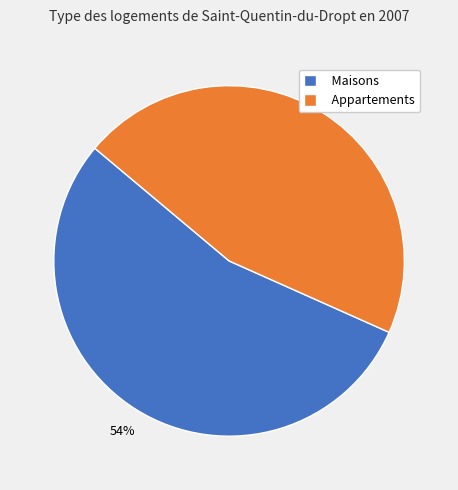

Which has a higher value, Appartements or Maisons?

Maisons